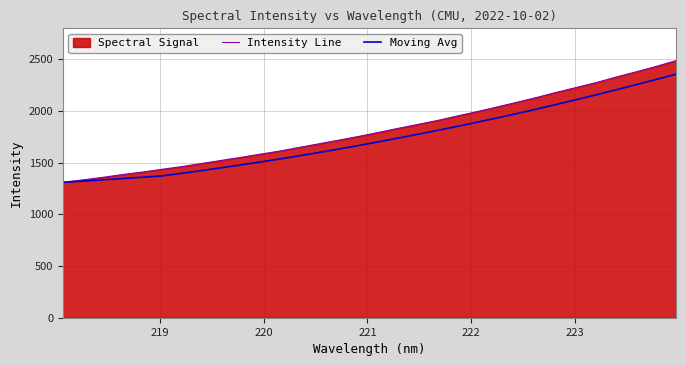

Count the number of categories in the chart.

32